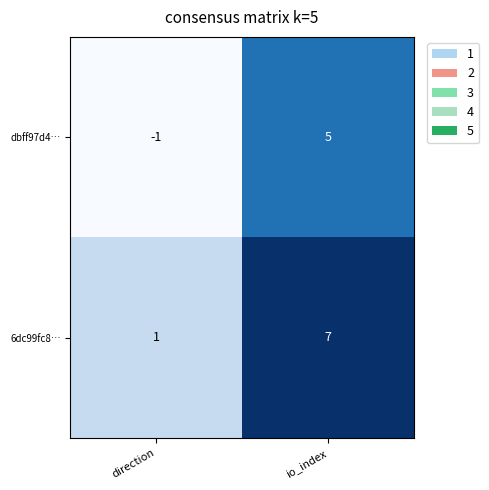

List the series in order of their overall mean, lowest first.

dbff97d4…, 6dc99fc8…